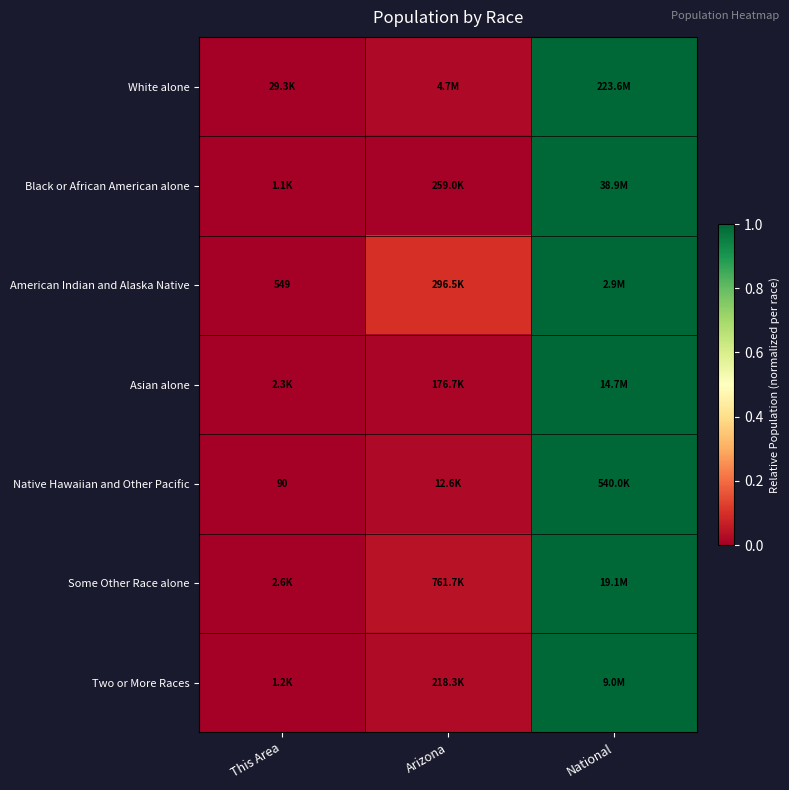

True or false: American Indian and Alaska Native has a value of 1.7 at National.

False